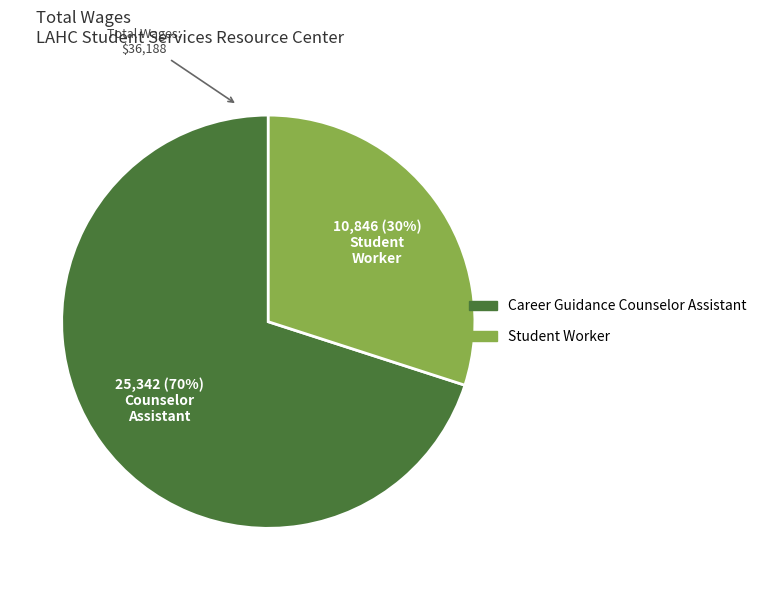

Is the sum of Career Guidance Counselor Assistant and Student Worker greater than half?

Yes